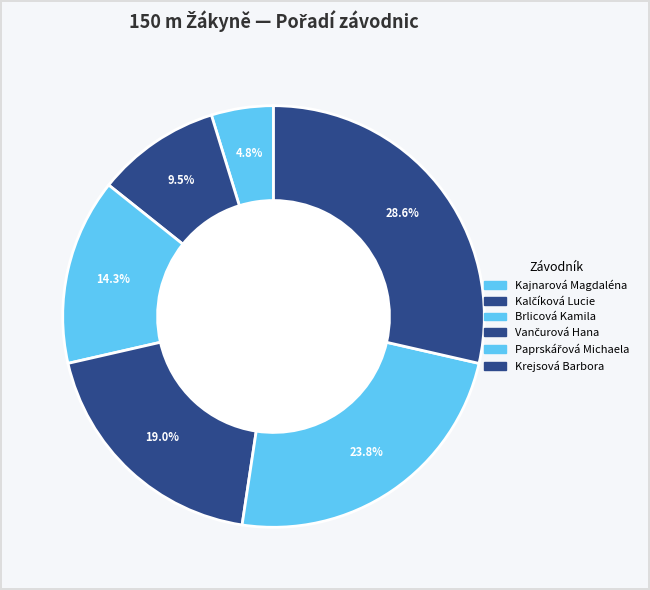

Which has a higher value, Kalčíková Lucie or Krejsová Barbora?

Krejsová Barbora